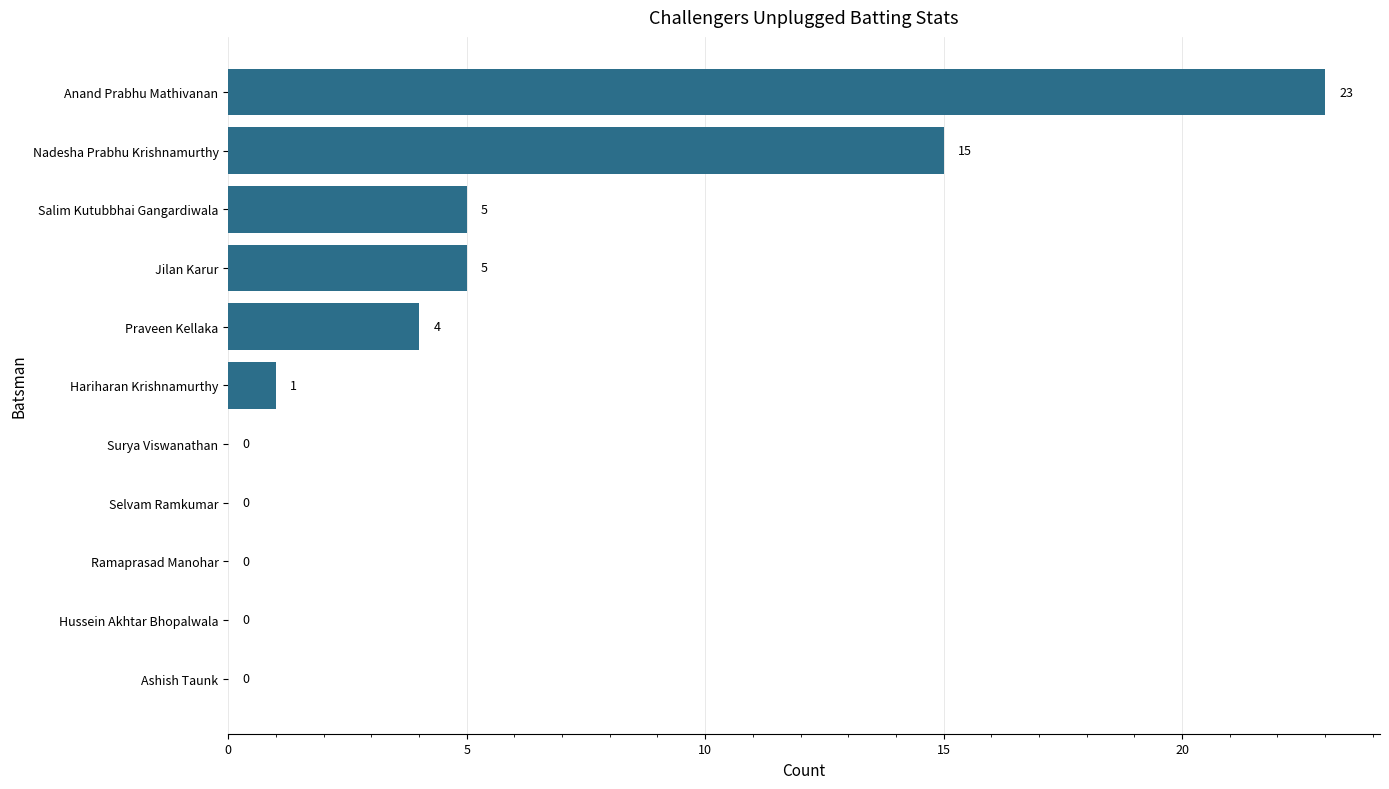

True or false: the data shows 1 at Hariharan Krishnamurthy.

True